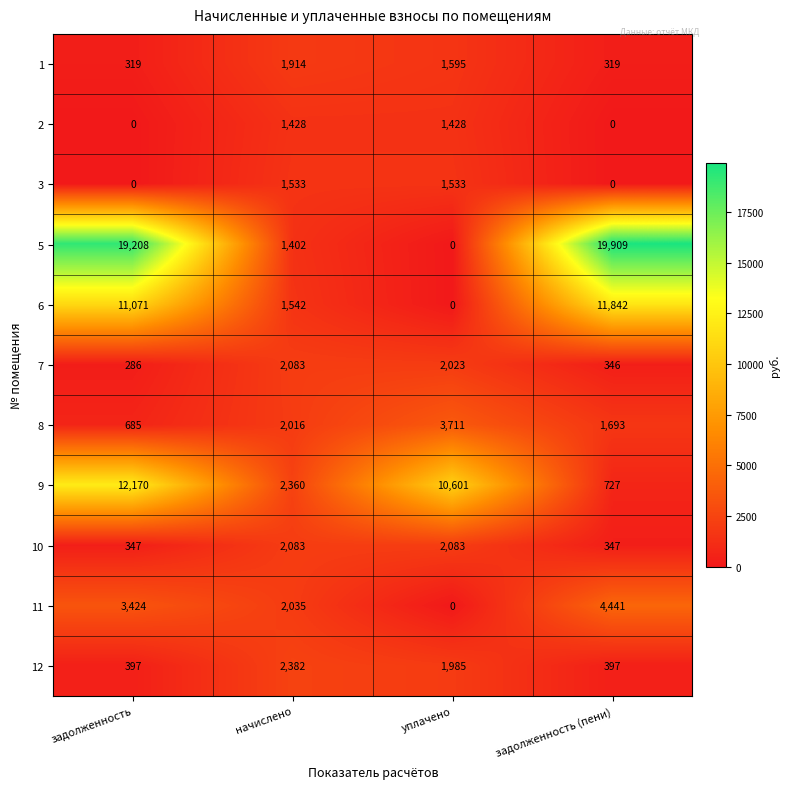

Is it true that 10 equals 347 at задолженность (пени)?

True